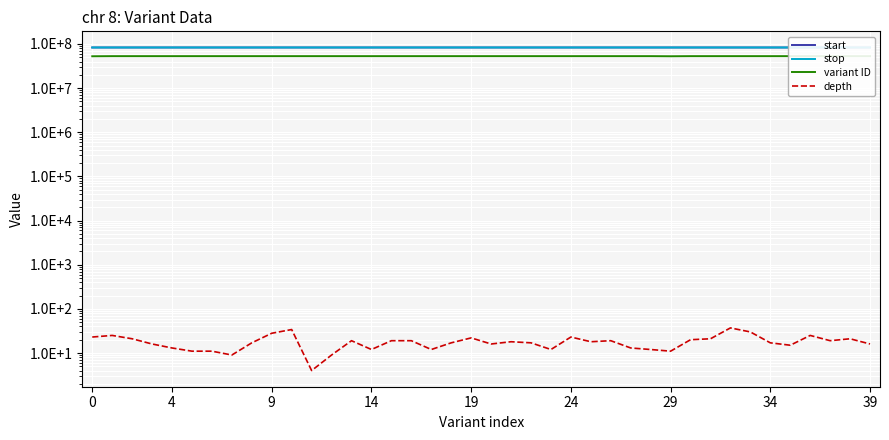

What is the sum of all start values?

3332497517